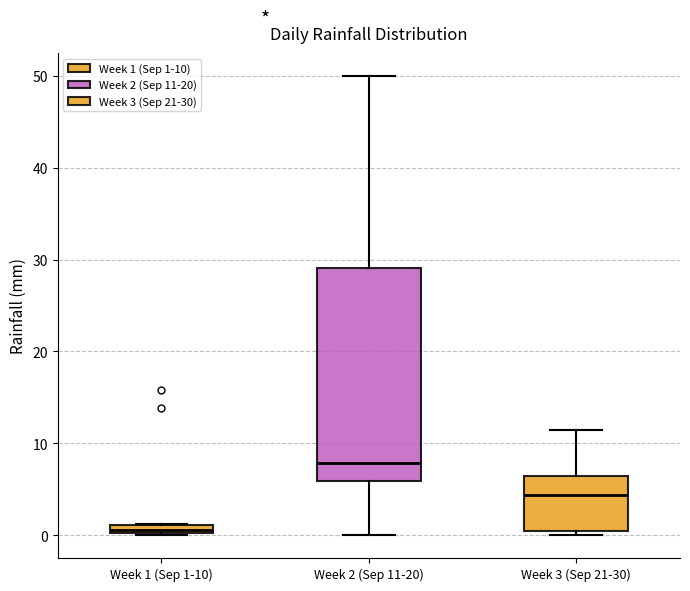

Which box is the tallest, from its lower edge to its upper edge?

Week 2 (Sep 11-20)